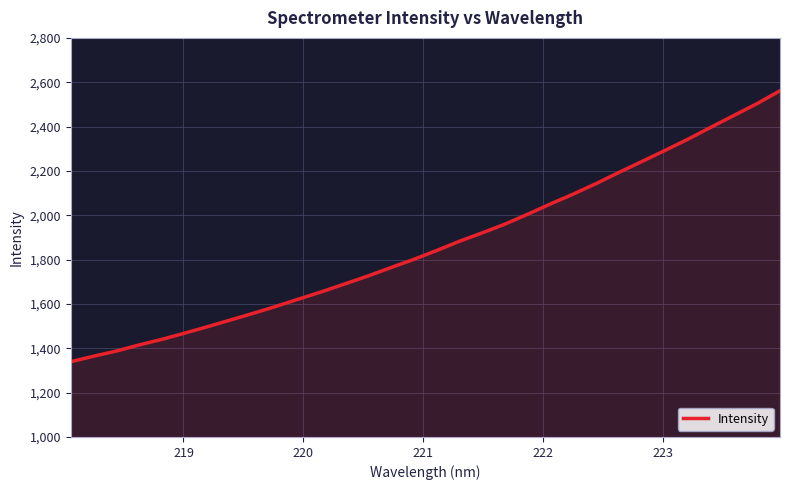

What is the smallest value displayed?

1339.5